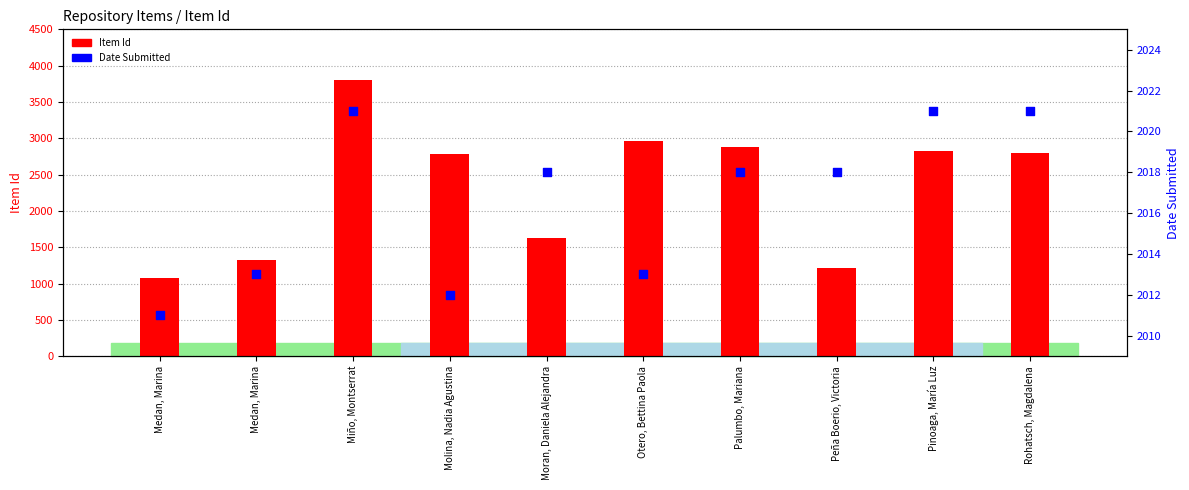

At how many categories does at least one series exceed 2299?

6